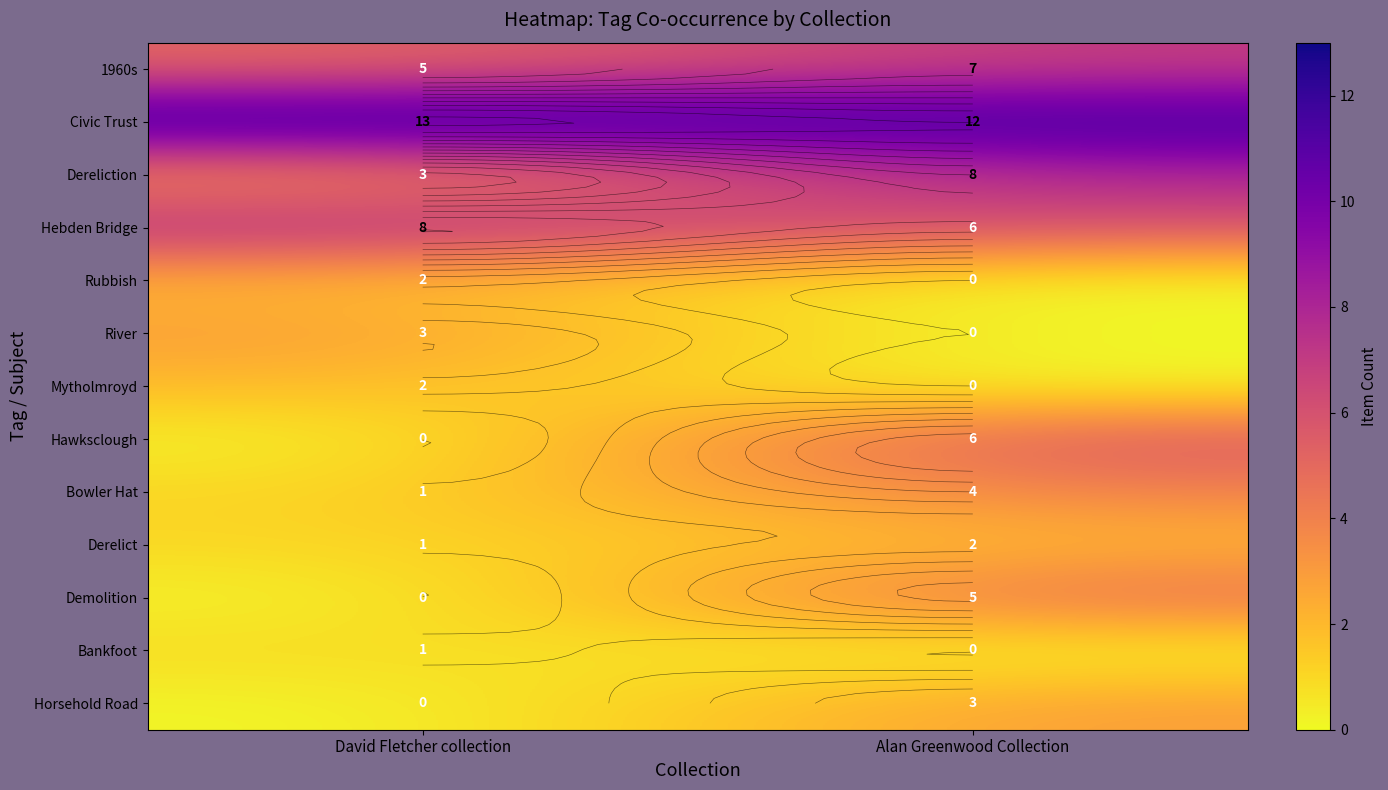

What is the difference between the maximum and minimum values in the Hebden Bridge series?

2